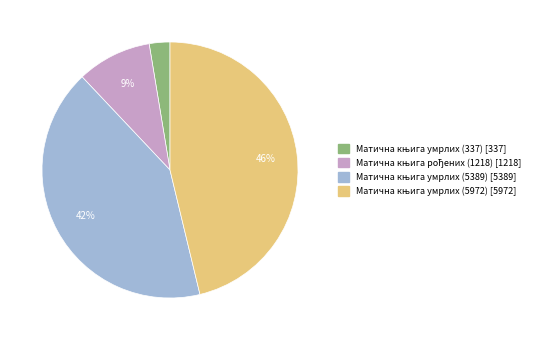

To the nearest percent, what is the average slice percentage?

25%